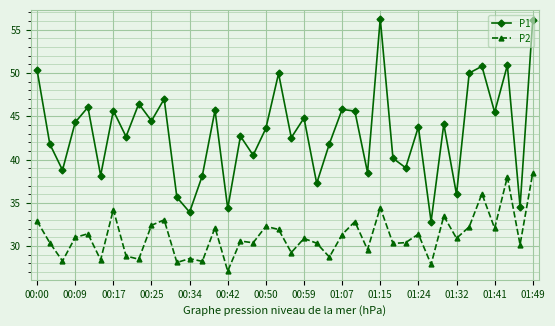

What is the sum of all P2 values?

1247.3